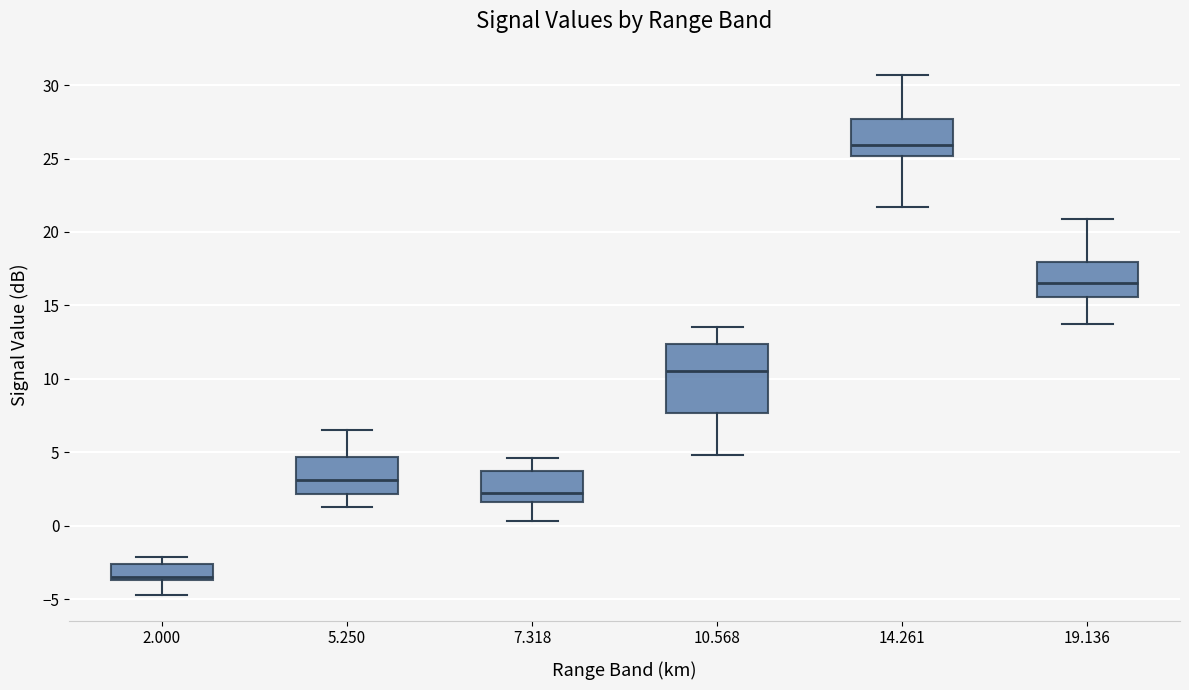

Reading left to right, transcribe this box plot: for each box, give where its median line is, the range the box spans, and where its two whiskers end, as read against the y-axis. The values are not printed on the chart, so give them approximately, as read against the axis.

2.000: median -3.5 (just above the box's lower edge), box -3.5 to -2.5, whiskers -4.5 to -2.0
5.250: median 3.0, box 2.0 to 4.5, whiskers 1.5 to 6.5
7.318: median 2.0, box 1.5 to 3.5, whiskers 0.5 to 4.5
10.568: median 10.5, box 7.5 to 12.5, whiskers 5.0 to 13.5
14.261: median 26.0, box 25.0 to 27.5, whiskers 21.5 to 30.5
19.136: median 16.5, box 15.5 to 18.0, whiskers 13.5 to 21.0